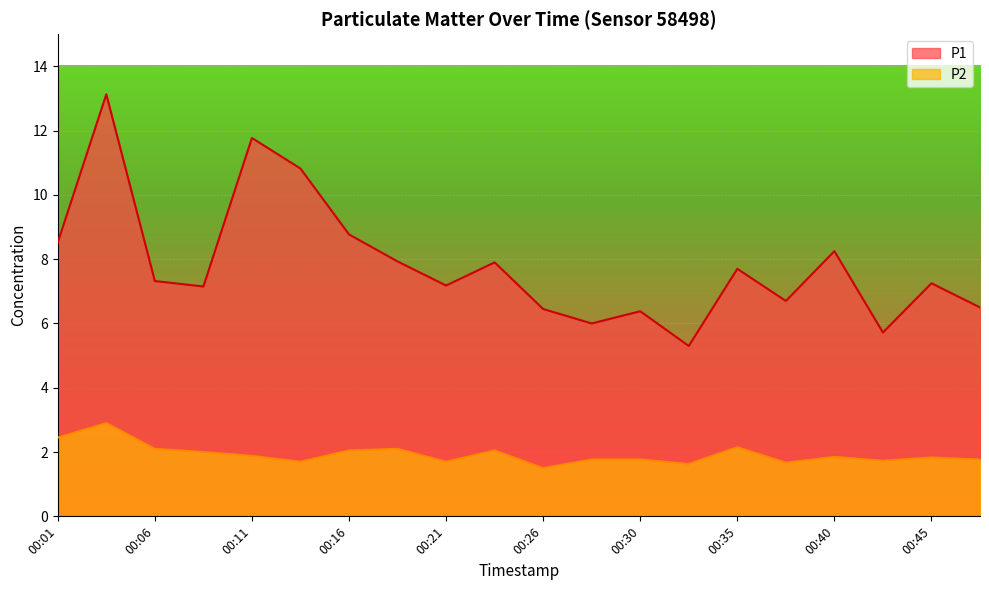

Where is P1 nearest to the value 9?

00:16